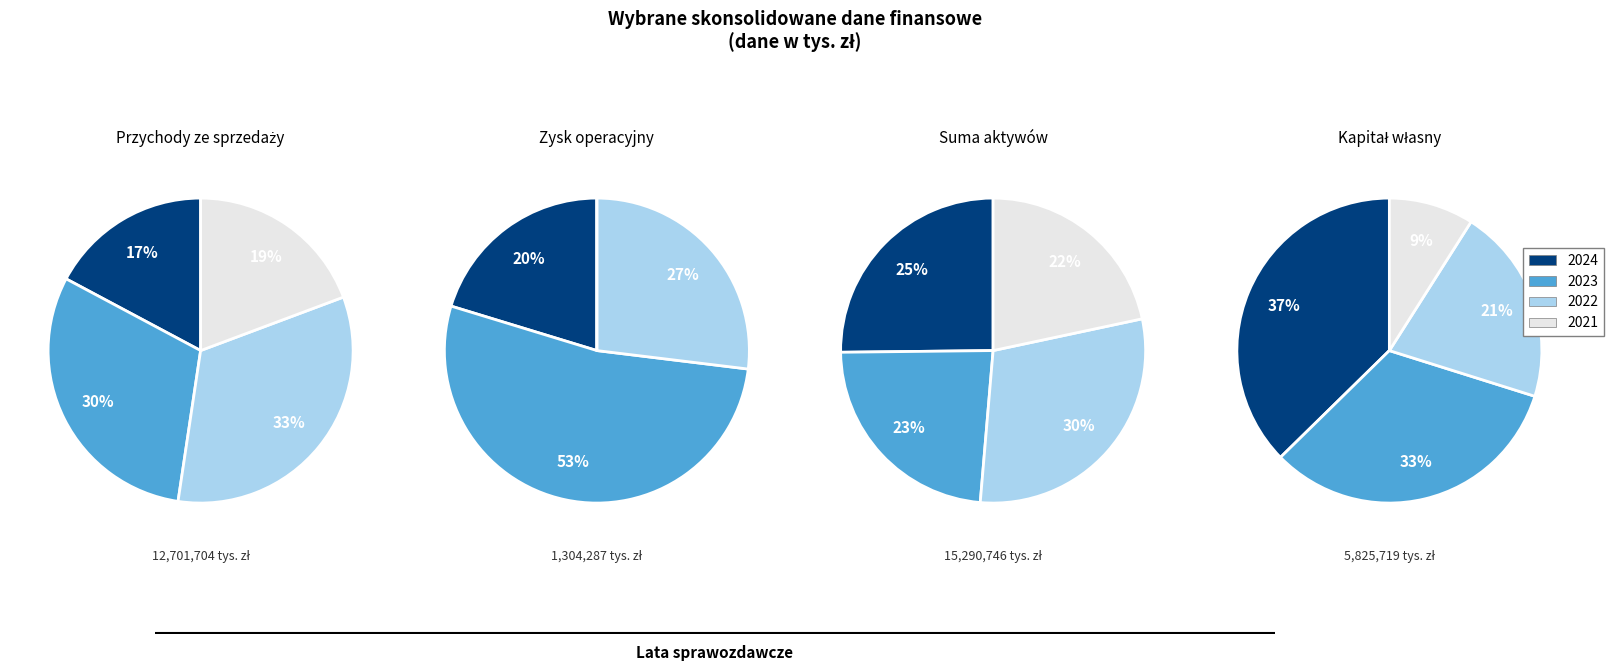

What percentage is the 2023 slice, to the nearest percent?

53%